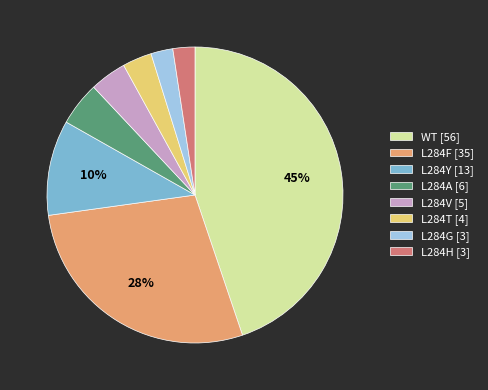

How many slices are in this pie chart?

8